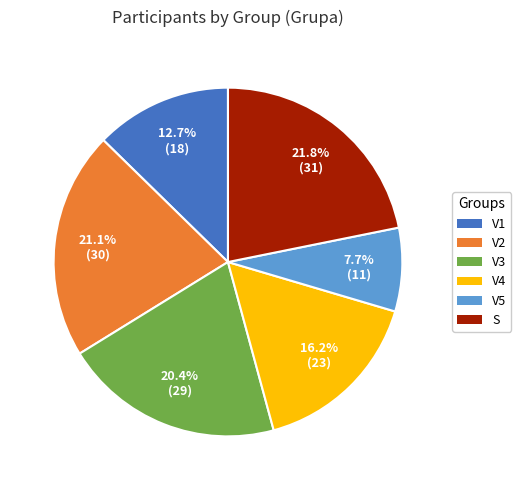

Is V5 the majority of the pie?

No